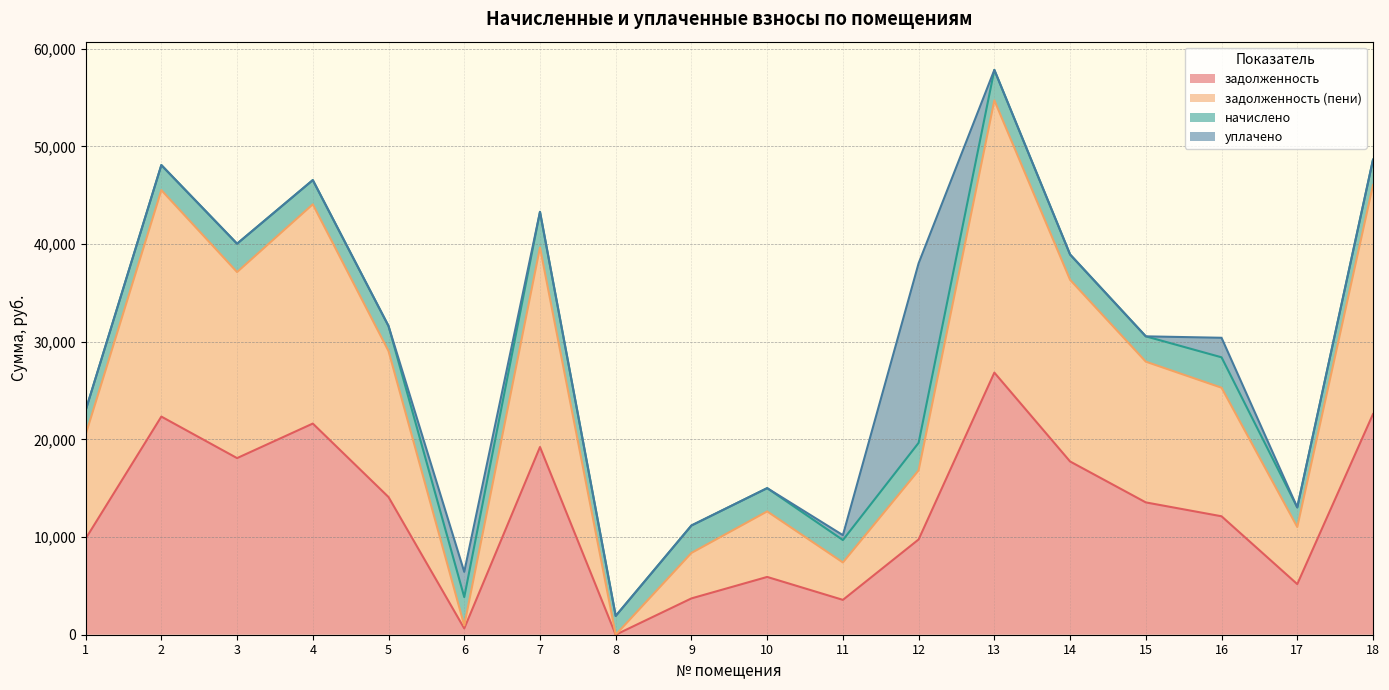

At which category is the sum across all series the highest?

13